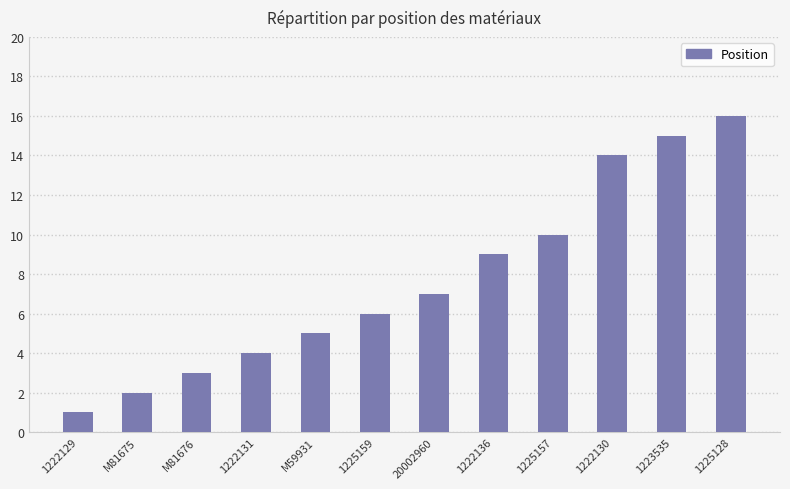

Rank the categories by value from lowest to highest.

1222129, M81675, M81676, 1222131, M59931, 1225159, 20002960, 1222136, 1225157, 1222130, 1223535, 1225128